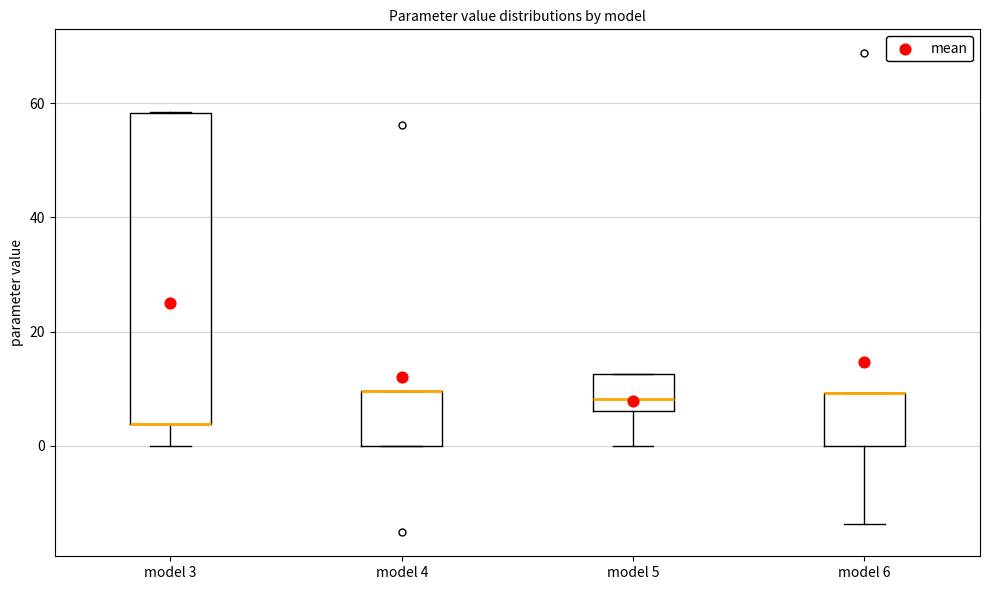

Where is the lower edge of the box for model 6 on the y-axis? The values are not printed on the chart, so give them approximately, as read against the axis.

0